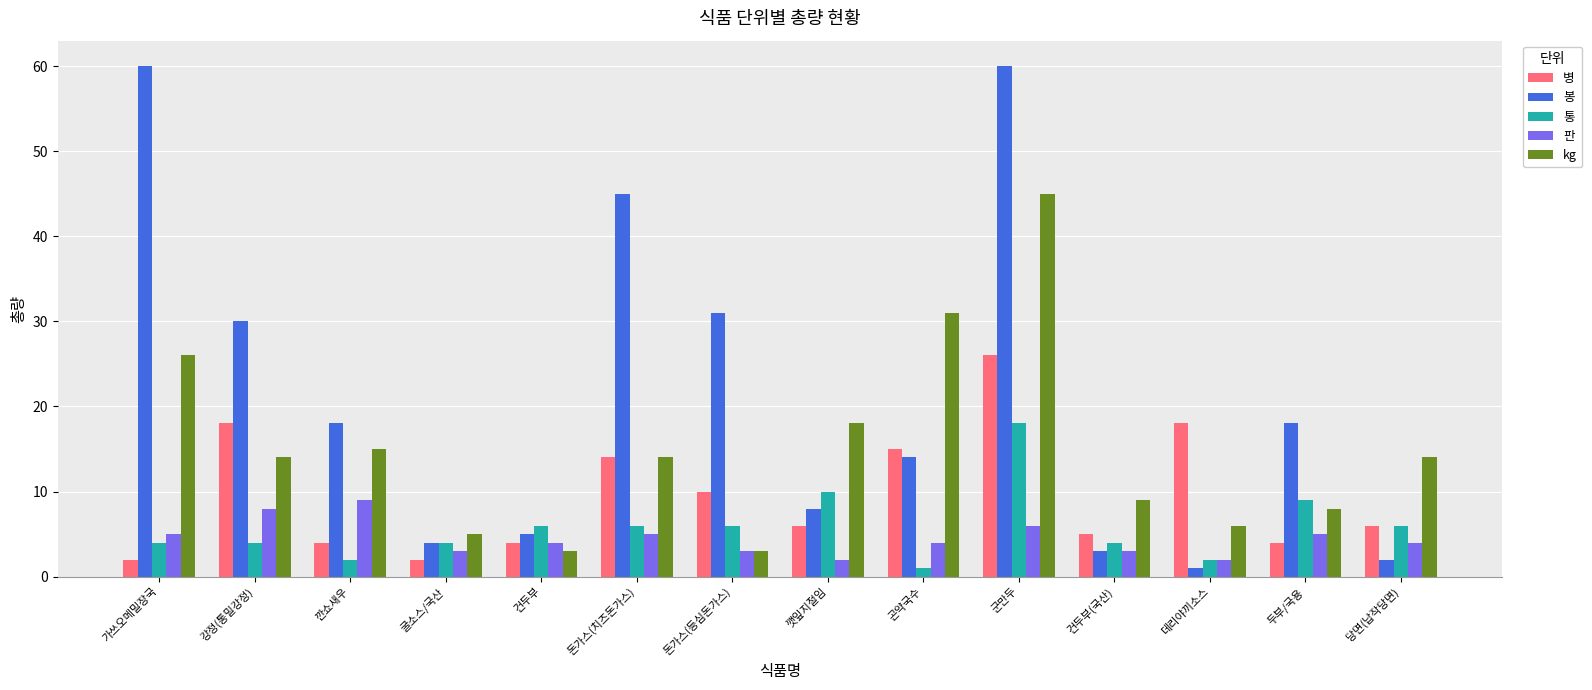

At which category is the sum across all series the highest?

군만두